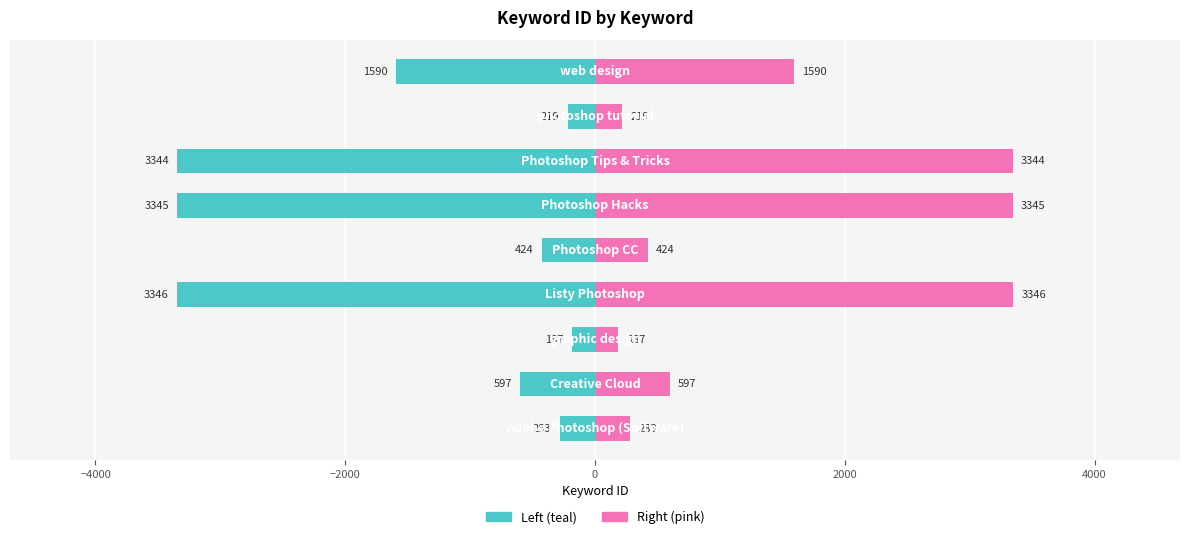

What is the sum of all Keyword ID (right) values?

13335